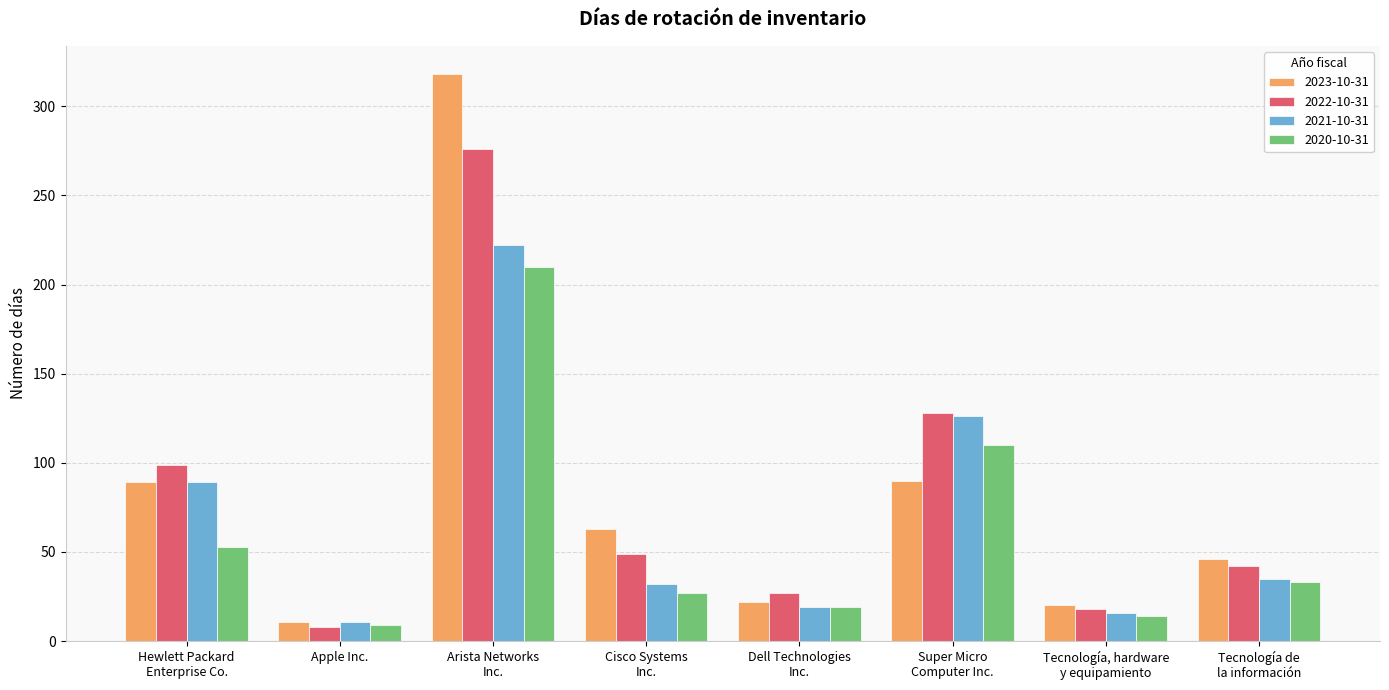

What position from the left is Cisco Systems
Inc.?

4